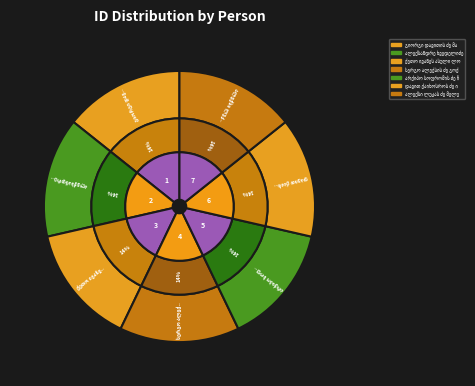

Does სერგო ალექსის ძე გოქსაძე account for over 50% of the chart?

No